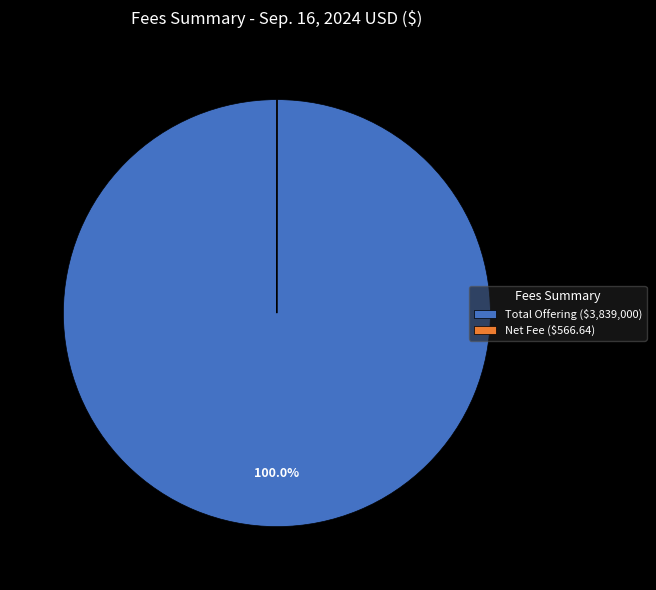

Which slice is the largest?

Total Offering ($3,839,000)